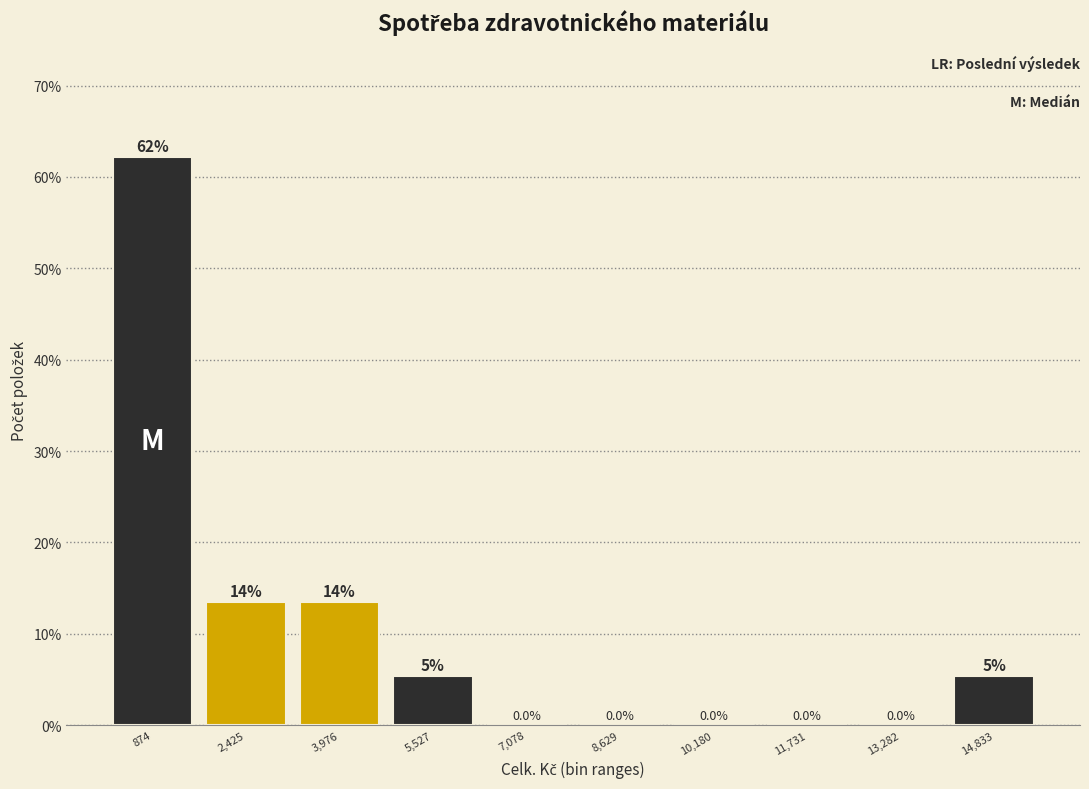

Over which range of the x-axis is the bar tallest?

0 to 1600